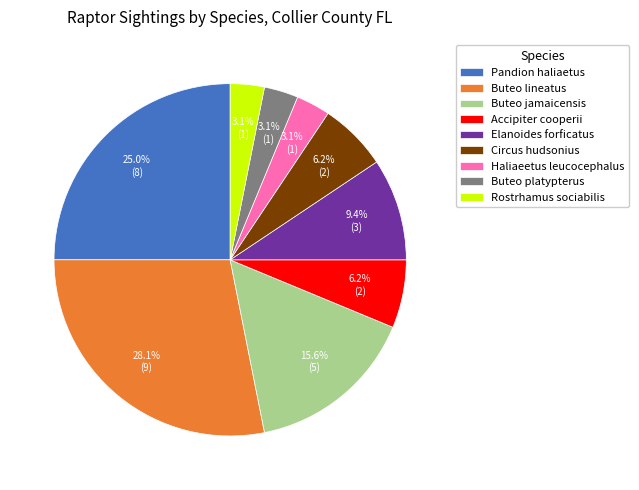

What is the largest slice in the pie chart?

Buteo lineatus